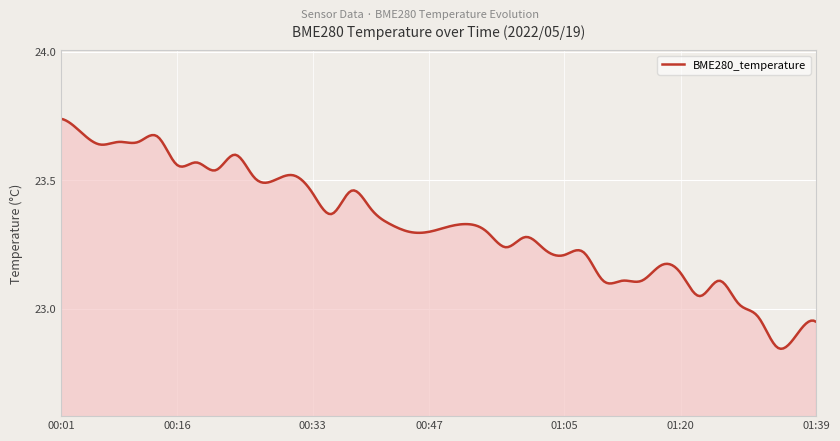

What is the difference between the maximum and minimum values?

0.9